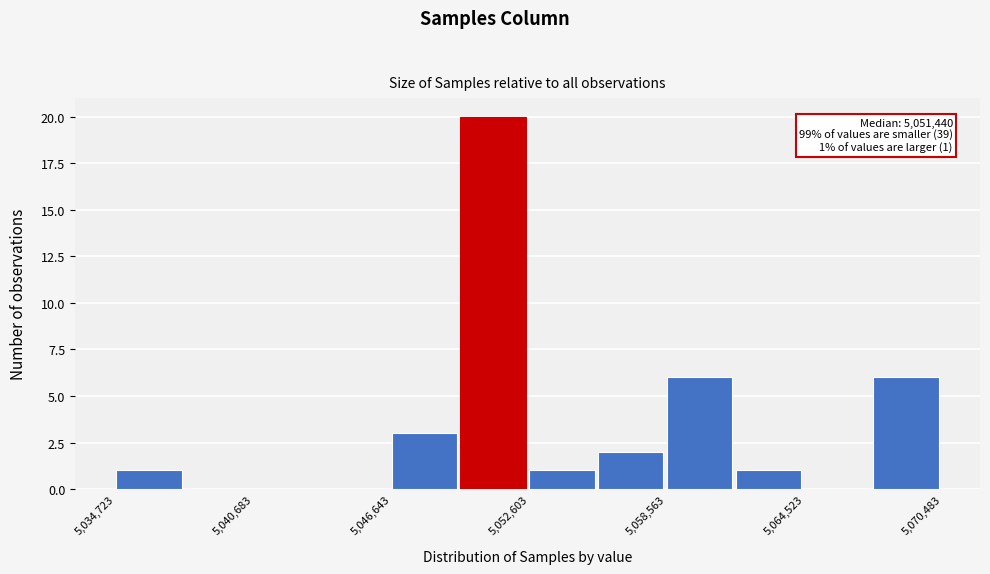

Around what value on the x-axis is the tallest bar? Give the approximate position of its centre, as read against the axis.

5051000